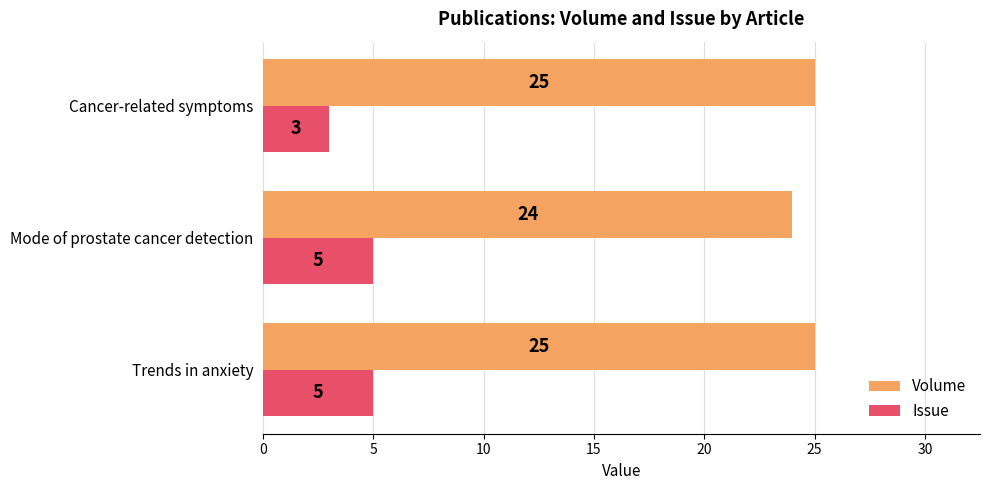

Count the number of categories in the chart.

3